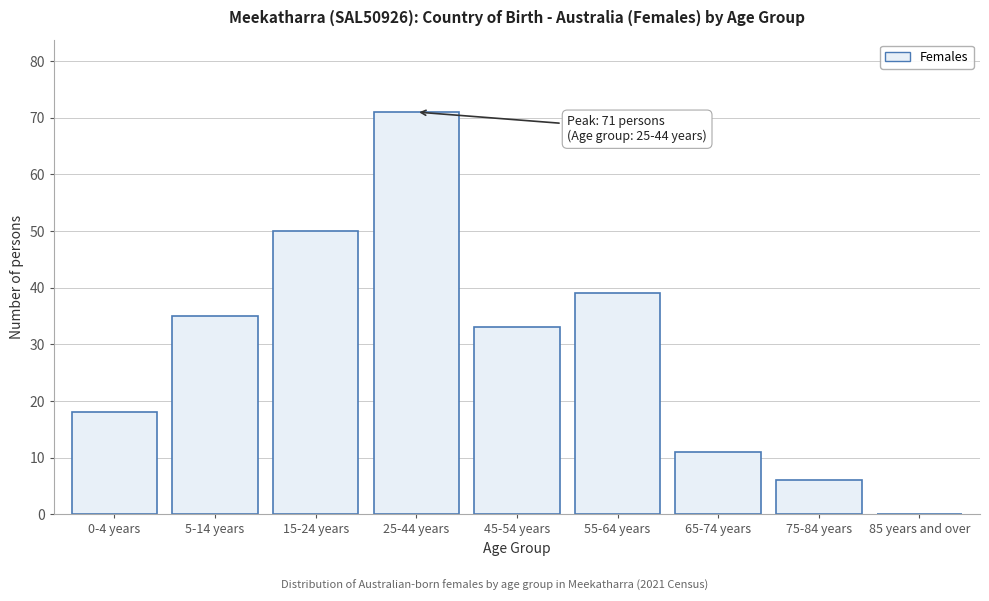

Reading right to left, extract all data points from this chart.

85 years and over=0	75-84 years=6	65-74 years=11	55-64 years=39	45-54 years=33	25-44 years=71	15-24 years=50	5-14 years=35	0-4 years=18